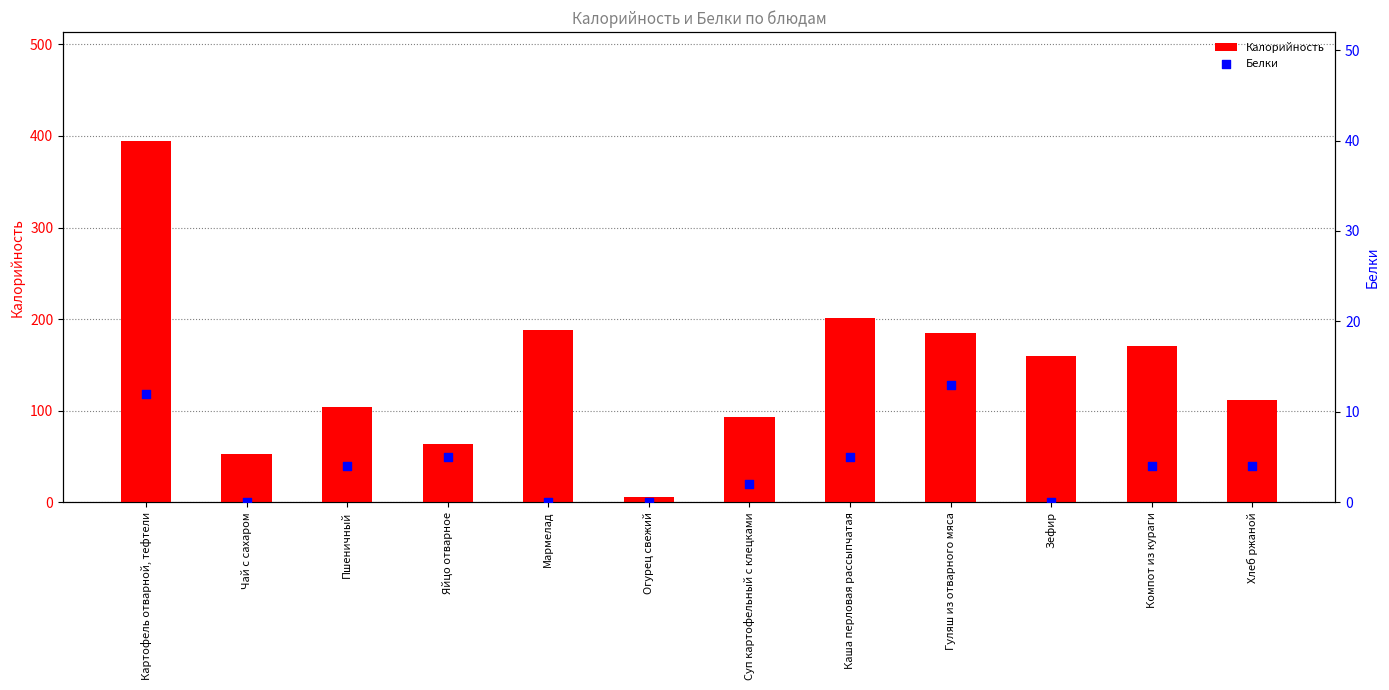

Which series has the widest spread of Y values?

Калорийность